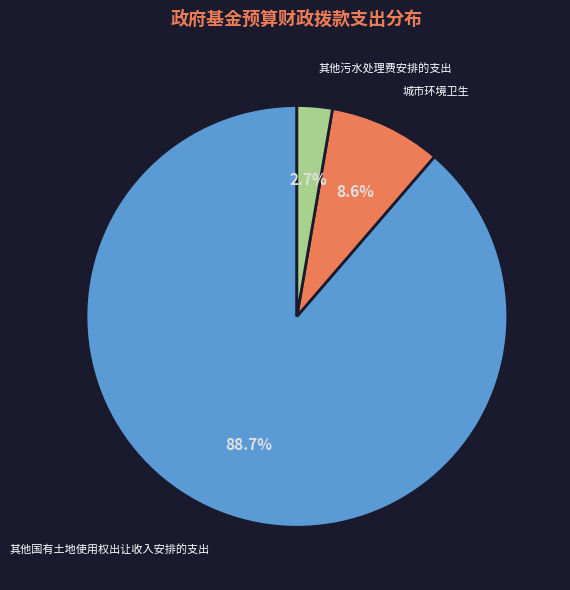

Is it true that 城市环境卫生 is 1% of the pie?

False